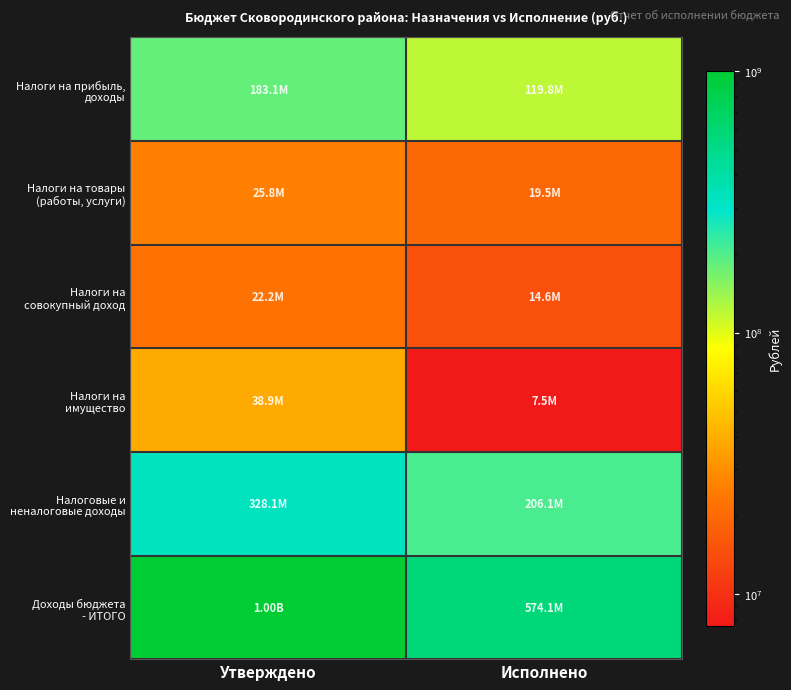

At Утверждено, list the series in order from largest to smallest.

Доходы бюджета - ИТОГО, Налоговые и неналоговые доходы, Налоги на прибыль, доходы, Налоги на имущество, Налоги на товары (работы, услуги), Налоги на совокупный доход